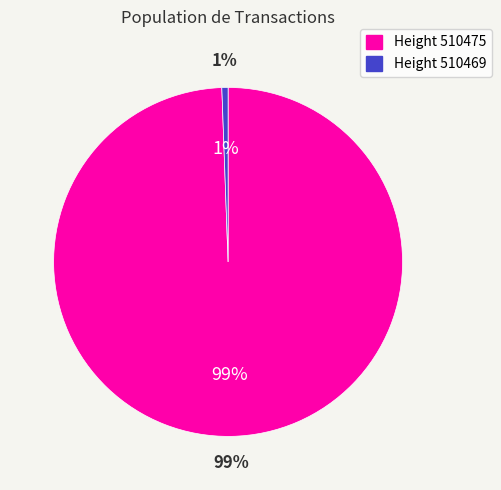

To the nearest percent, what is the average slice percentage?

50%